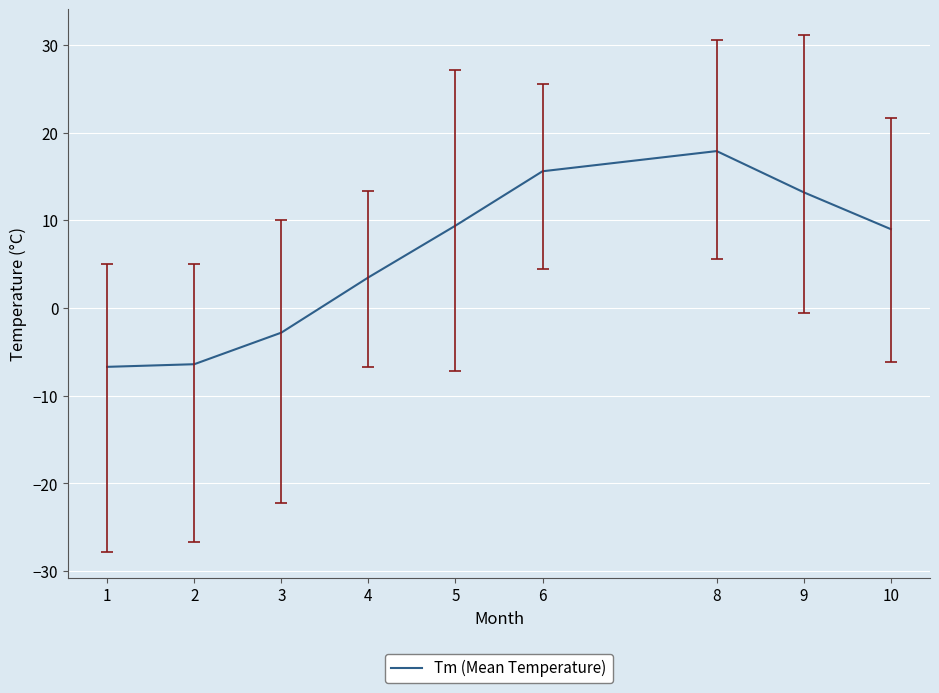

Reading left to right, what are all the values shown in this chart?

-6.7	-6.4	-2.8	3.5	9.4	15.6	17.9	13.2	9.0